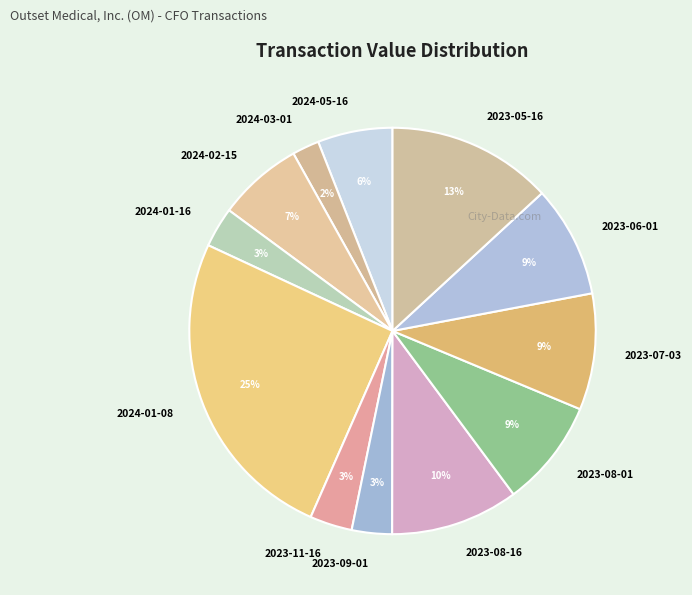

Is it true that 2023-08-01 is 21% of the pie?

False